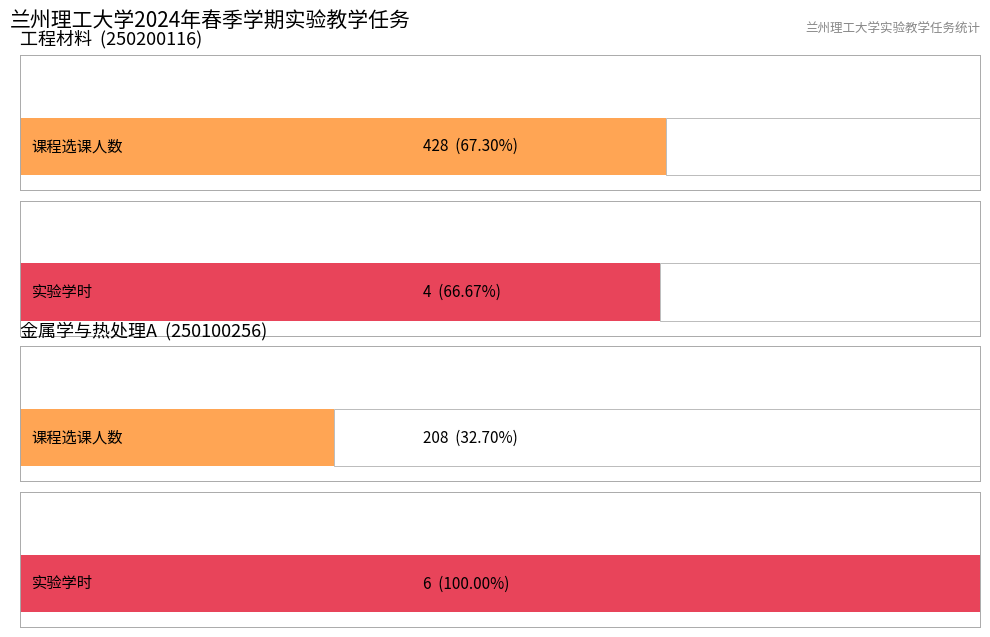

The 综合 series shows 115 at 5. True or false?

False